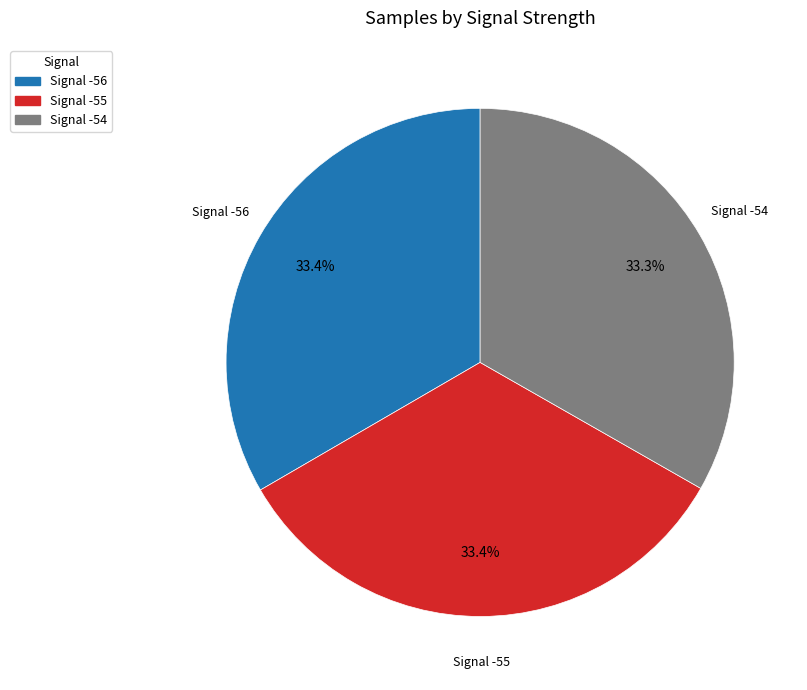

What is the total percentage of Signal -56 and Signal -54?

66.6%